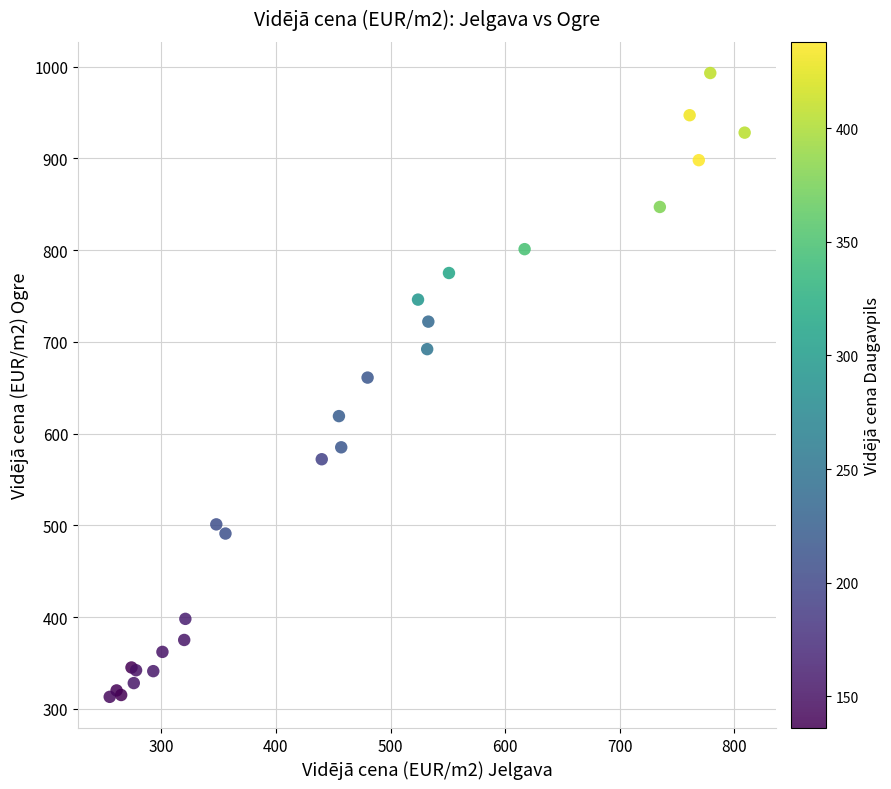

What Y value in the scatter plot is closest to 653?

661